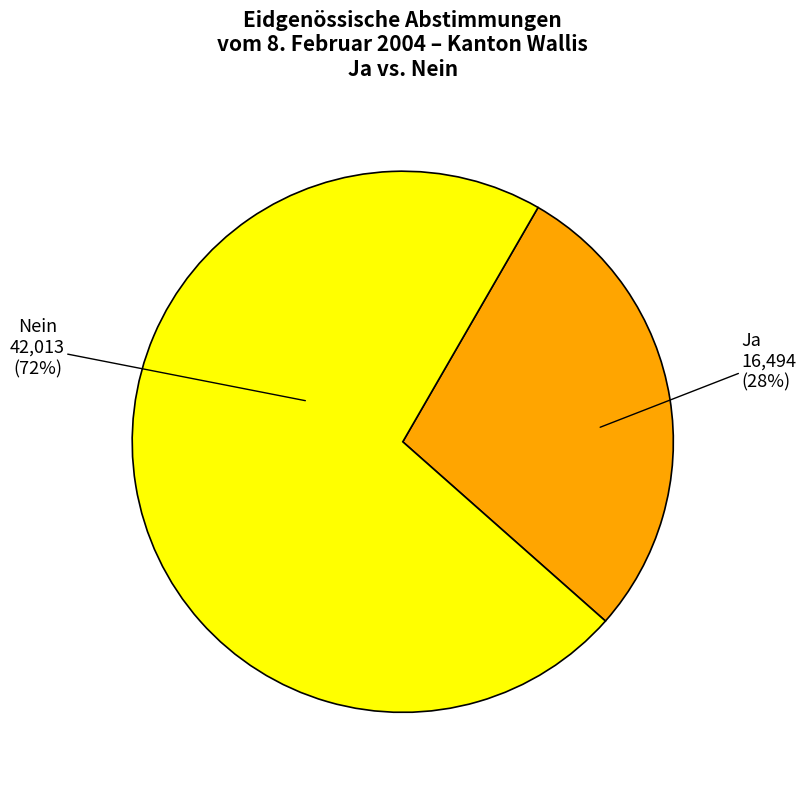

Combined, do Ja and Nein account for over 50%?

Yes